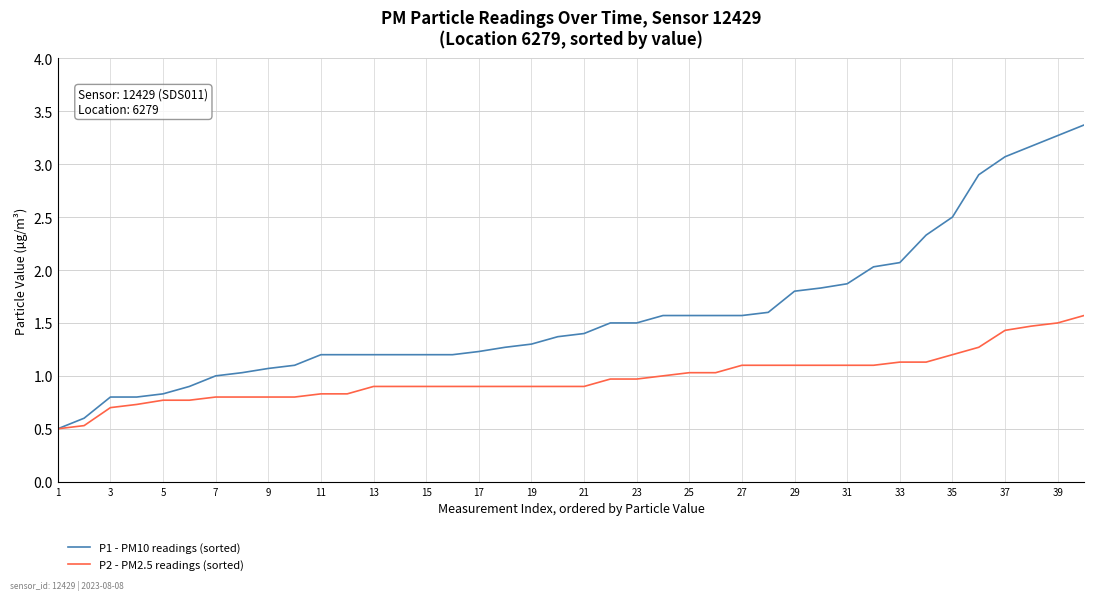

What is the average value of the P1 - PM10 readings (sorted) series?

1.6